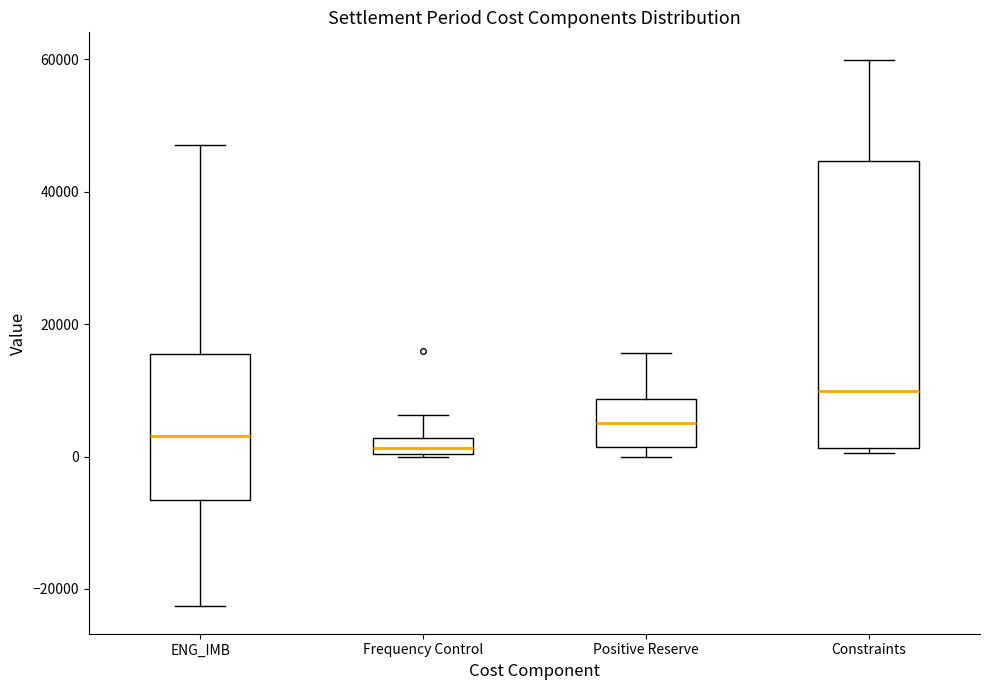

Where is the upper edge of the box for Constraints on the y-axis? The values are not printed on the chart, so give them approximately, as read against the axis.

44000